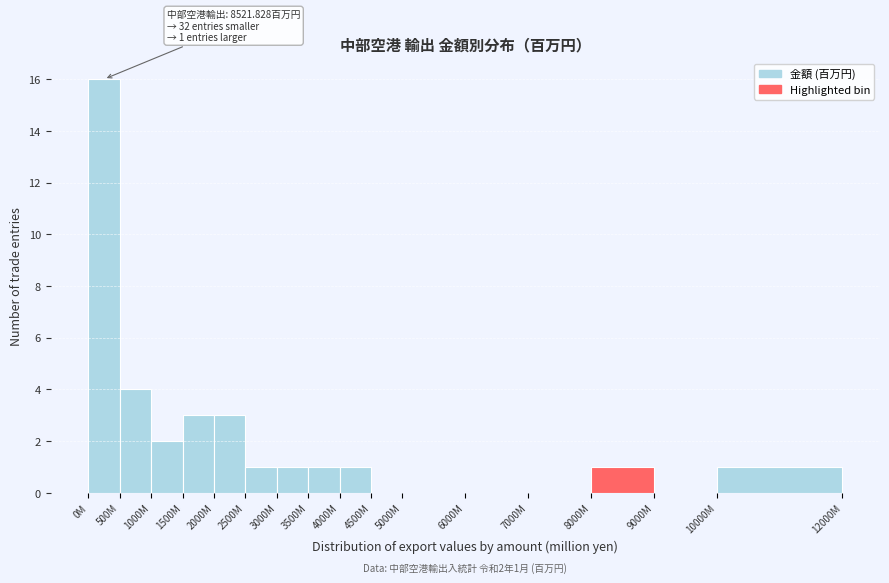

Reading left to right, list all the values displayed in this chart.

0M=16	500M=4	1000M=2	1500M=3	2000M=3	2500M=1	3000M=1	3500M=1	4000M=1	4500M=0	5000M=0	6000M=0	7000M=0	8000M=1	9000M=0	10000M=1